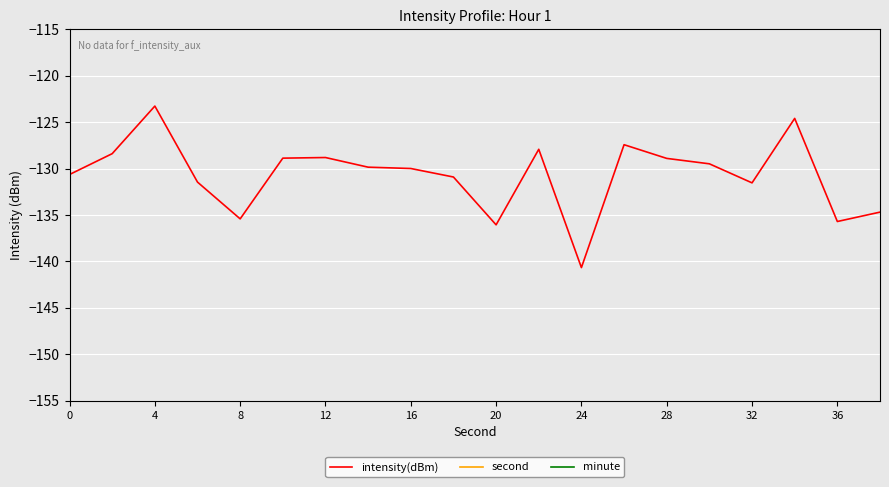

How many distinct data groups are displayed?

3